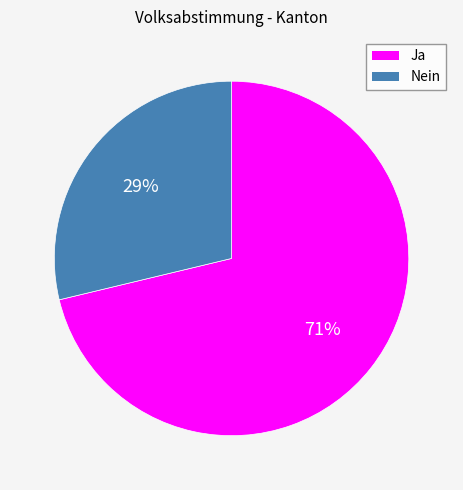

Does any single category account for the majority?

Yes